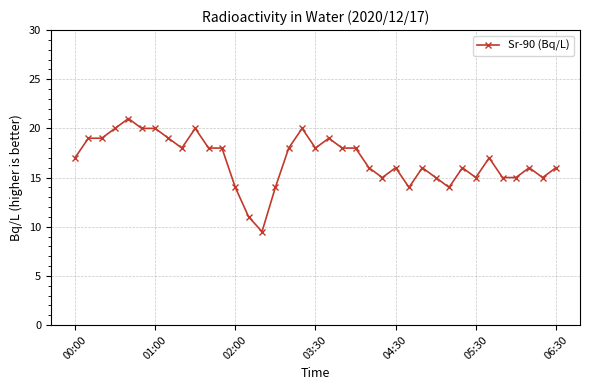

True or false: there are more than 2 points higher than both neighbors.

True